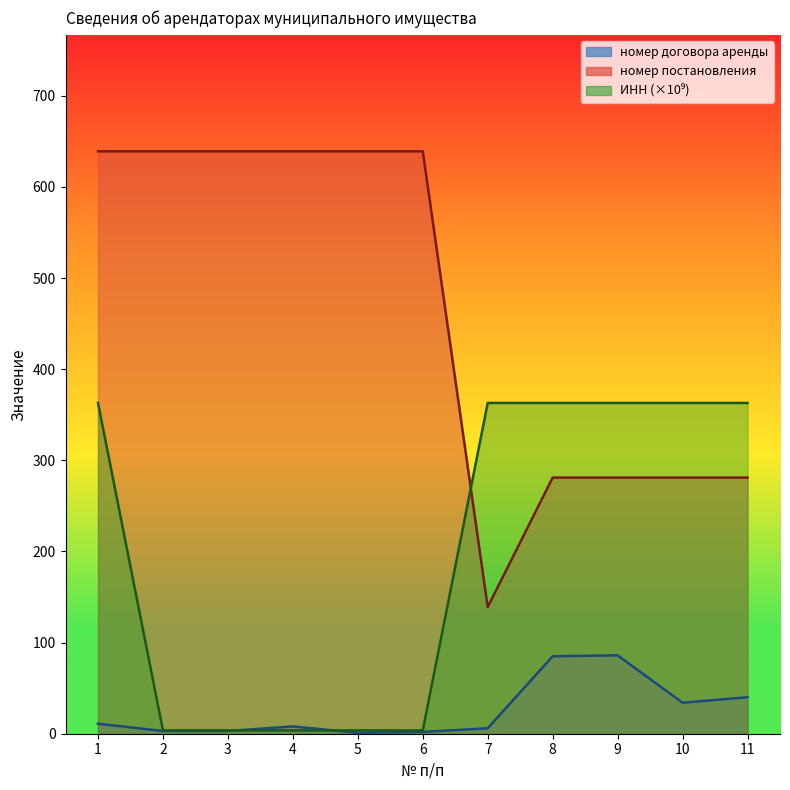

List the series in order of their peak value, highest first.

номер постановления, ИНН, договор аренды